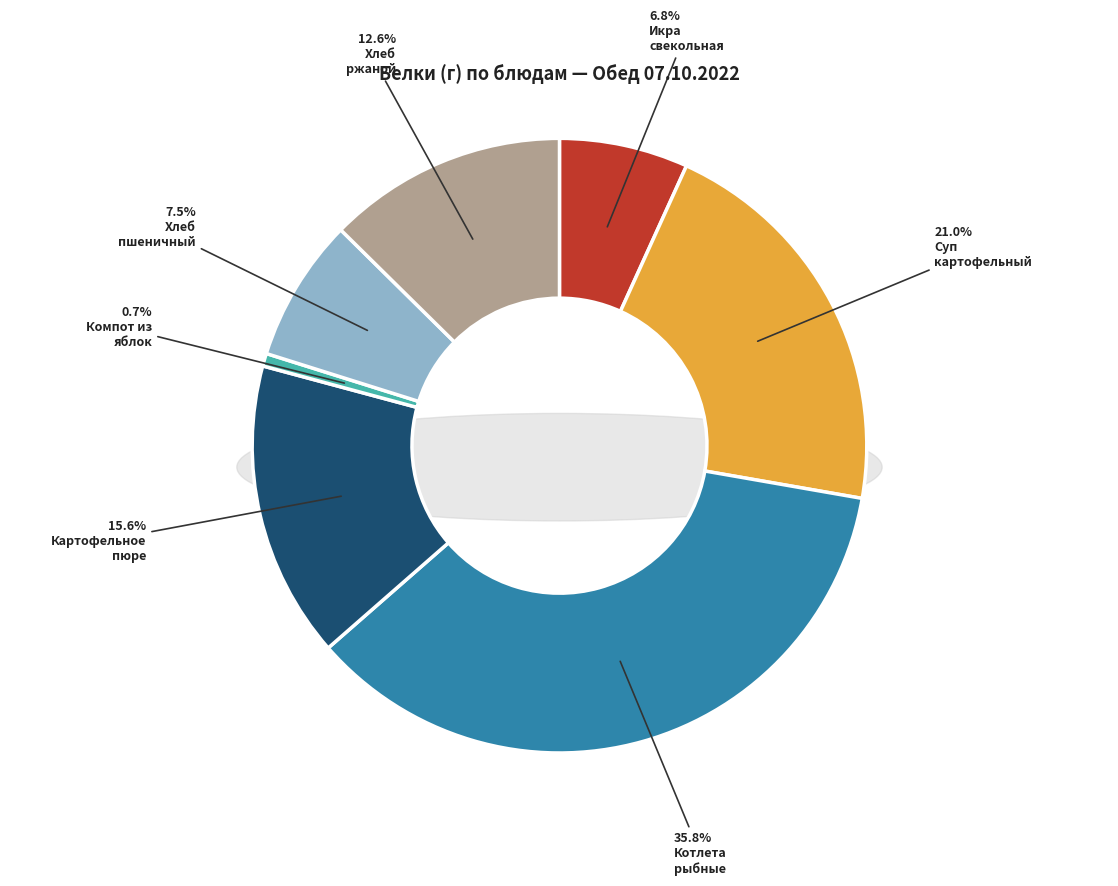

What portion of the pie excludes Компот из свежих яблок?

99.3%